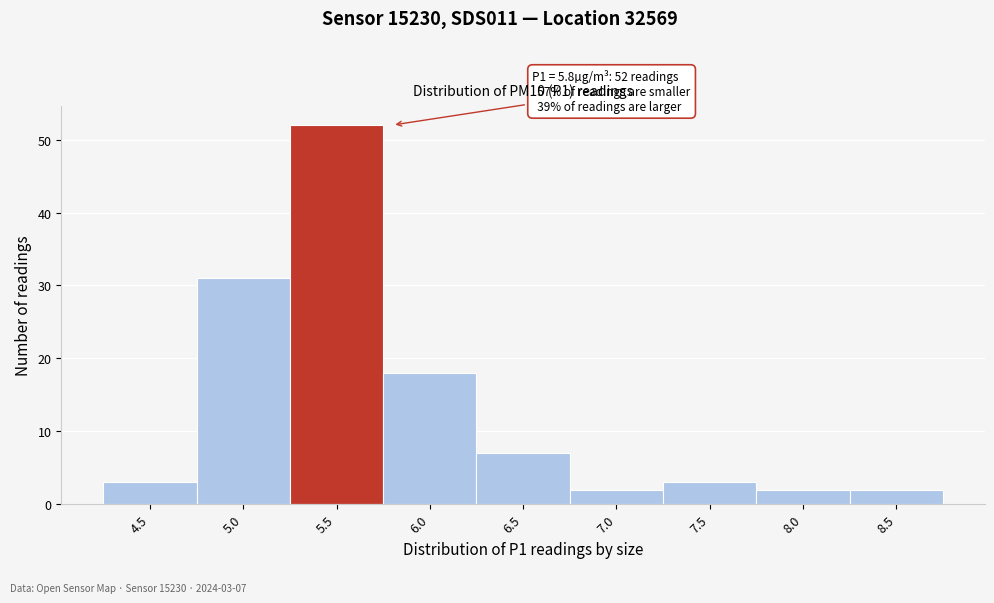

Reading right to left, list all the values displayed in this chart.

2	2	3	2	7	18	52	31	3